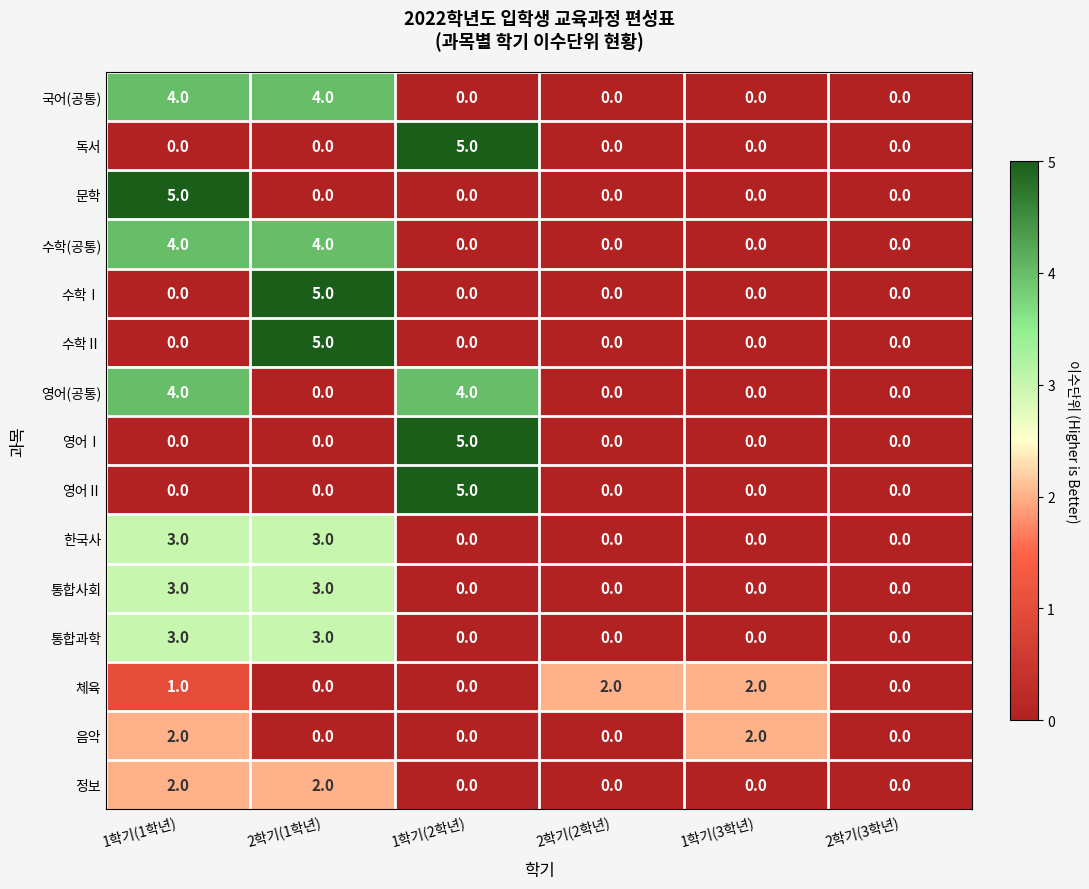

Between 2학기(2학년) and 2학기(3학년), which series saw the biggest shift?

체육